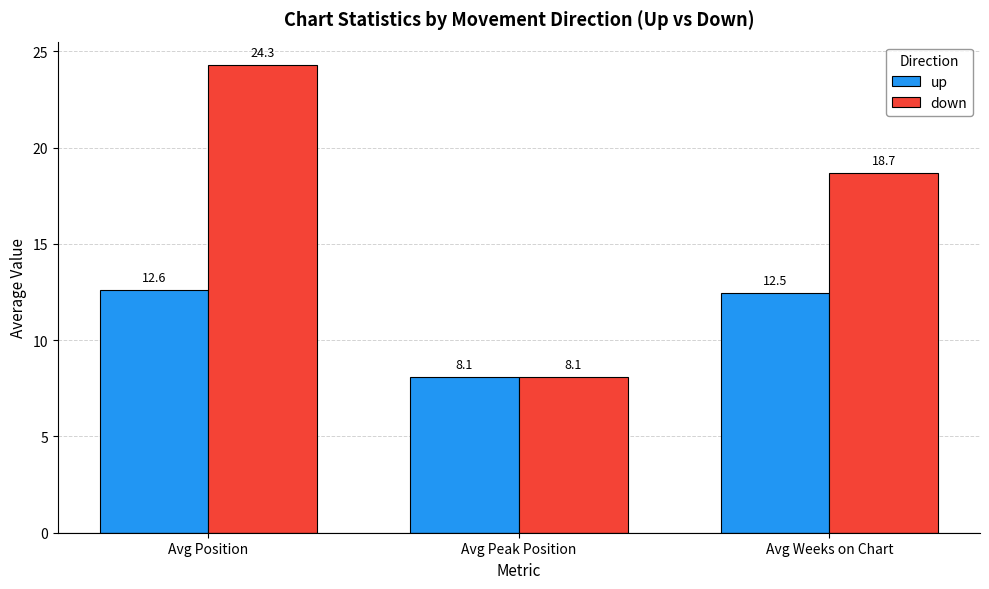

Which category has the lowest value in the down series?

Avg Peak Position